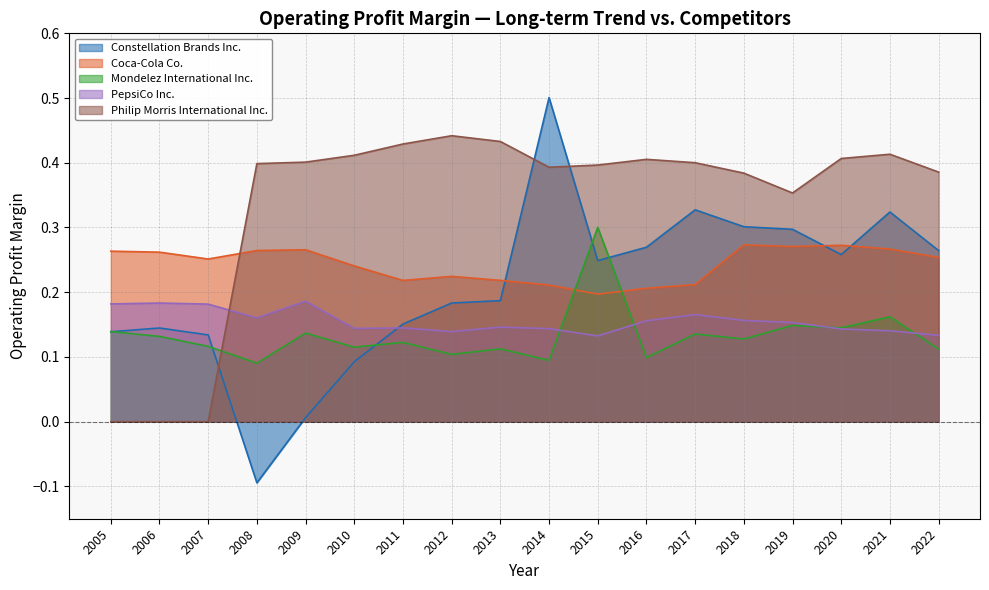

Does the chart display data point markers on the line(s)?

No